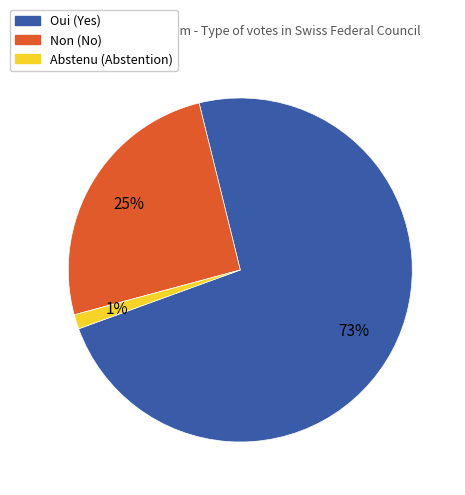

To the nearest percent, what is the average slice percentage?

33%